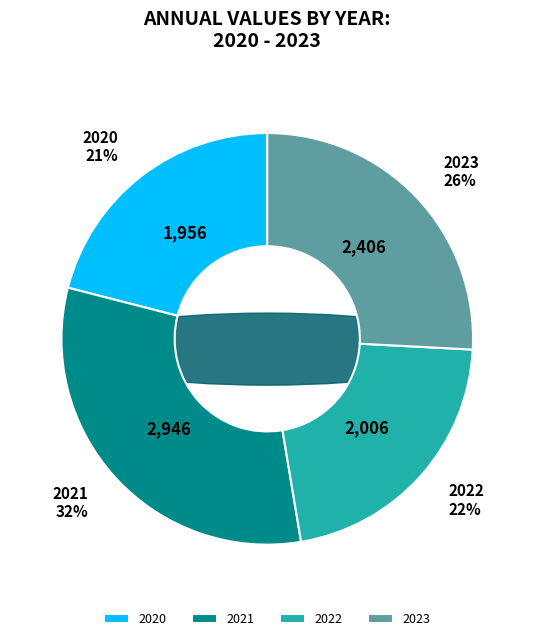

What is the total percentage of 2023 and 2020?

46.8%